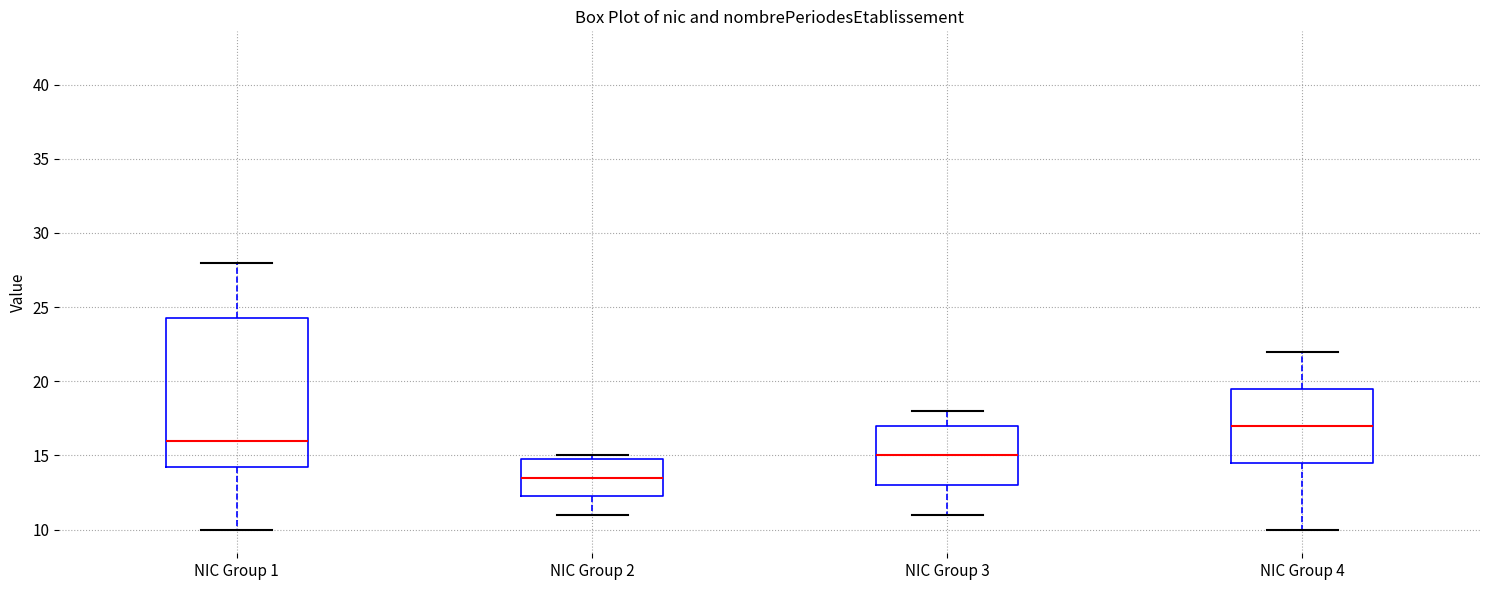

Reading left to right, transcribe this box plot: for each box, give where its median line is, the range the box spans, and where its two whiskers end, as read against the y-axis. The values are not printed on the chart, so give them approximately, as read against the axis.

NIC Group 1: median 16.0, box 14.5 to 24.5, whiskers 10.0 to 28.0
NIC Group 2: median 13.5, box 12.5 to 15.0, whiskers 11.0 to 15.0 (just above the box's upper edge)
NIC Group 3: median 15.0, box 13.0 to 17.0, whiskers 11.0 to 18.0
NIC Group 4: median 17.0, box 14.5 to 19.5, whiskers 10.0 to 22.0